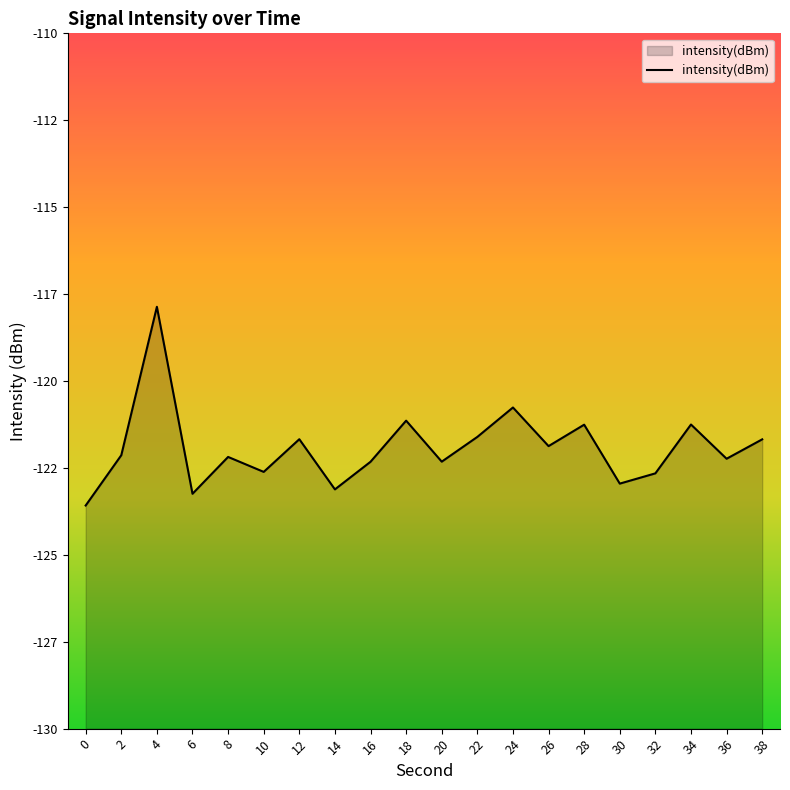

How many data points are less than -122?

11